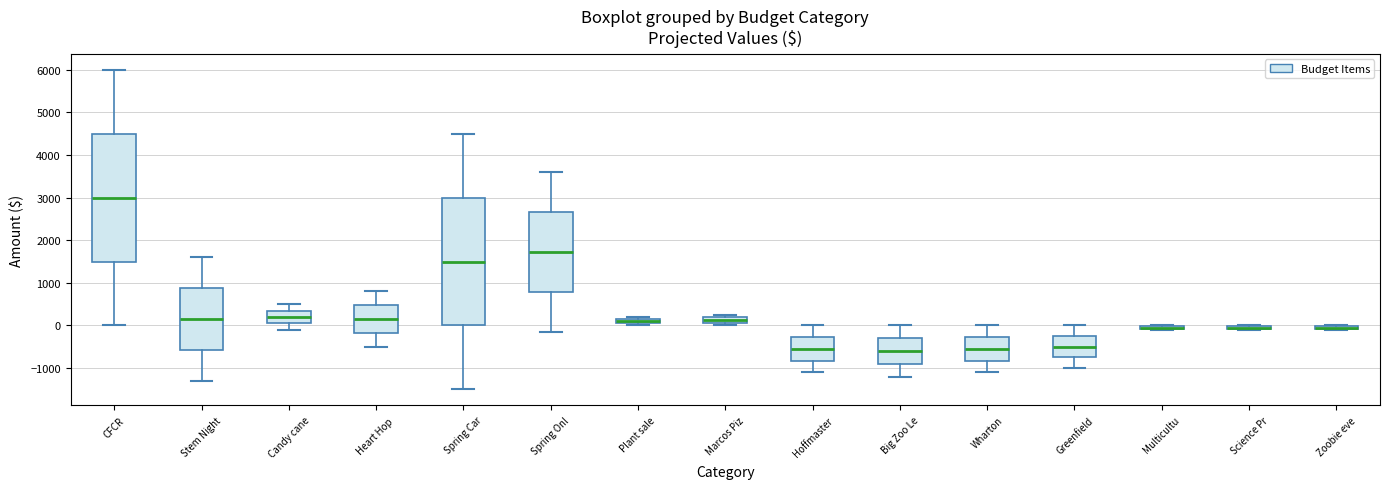

Where is the upper edge of the box for Big Zoo Le on the y-axis? The values are not printed on the chart, so give them approximately, as read against the axis.

-300